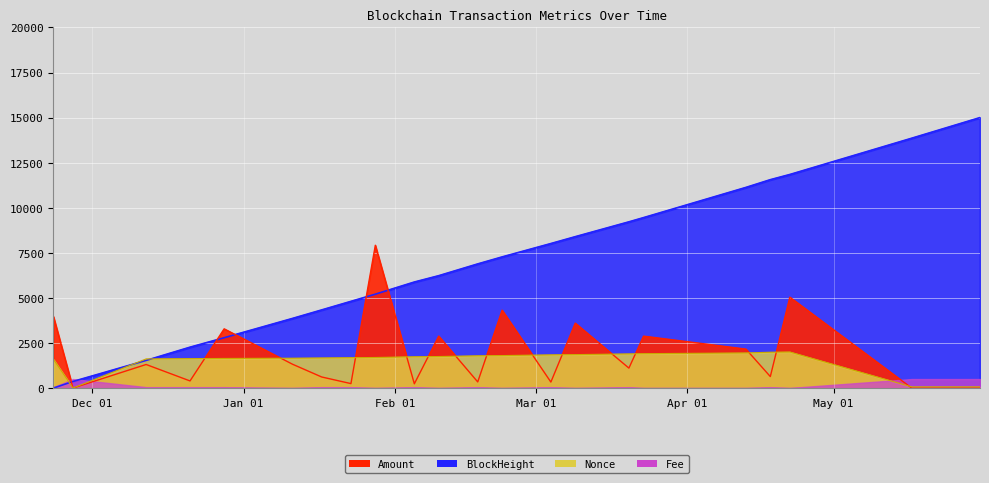

Is the value of Amount at 2024-05-17 greater than the value of BlockHeight at 2023-11-27?

No